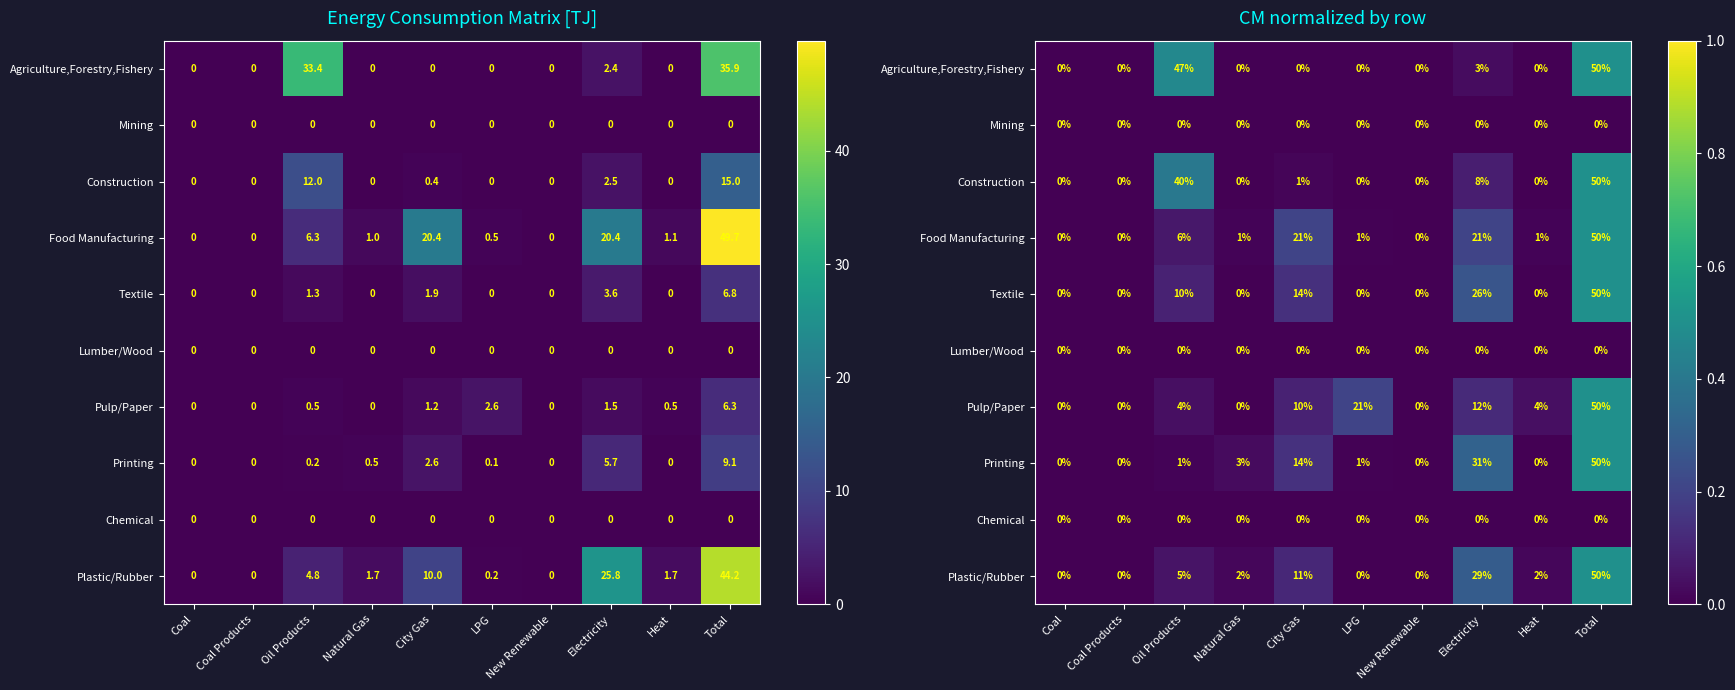

Where is Plastic/Rubber nearest to the value 0?

Coal